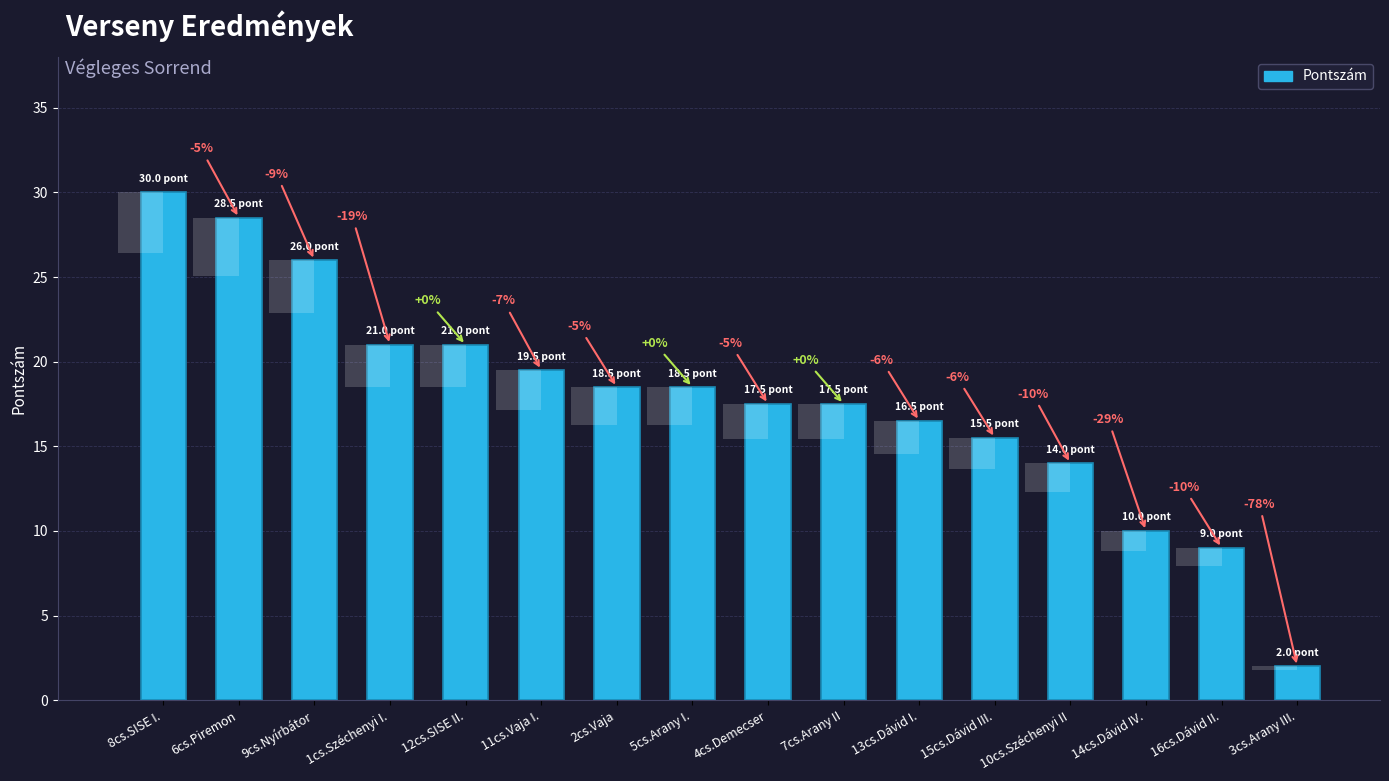

What is the sum of the values at 1cs.Széchenyi I. and 8cs.SISE I.?

51.0